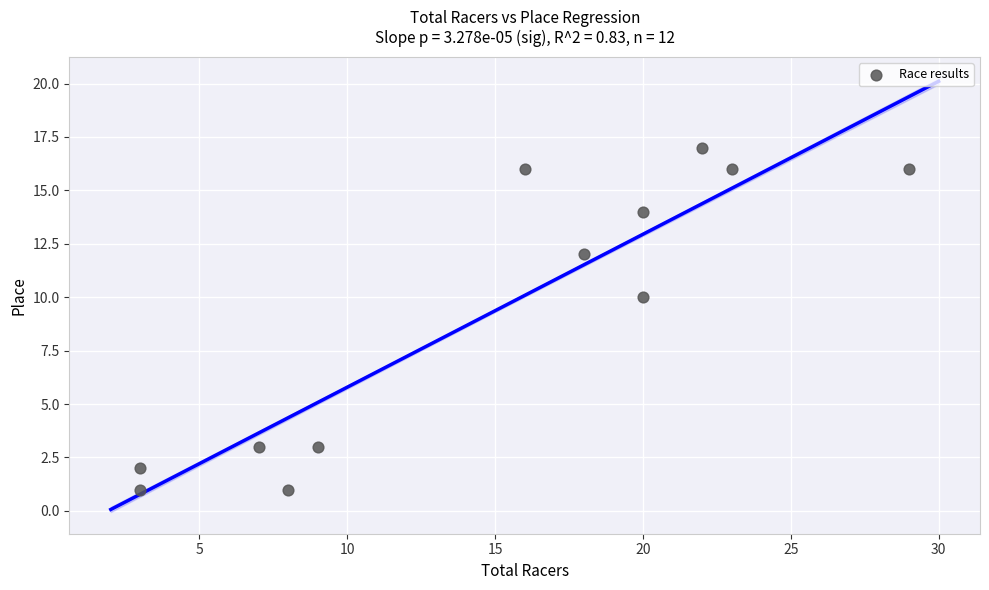

What Y value in the scatter plot is closest to 9?

10